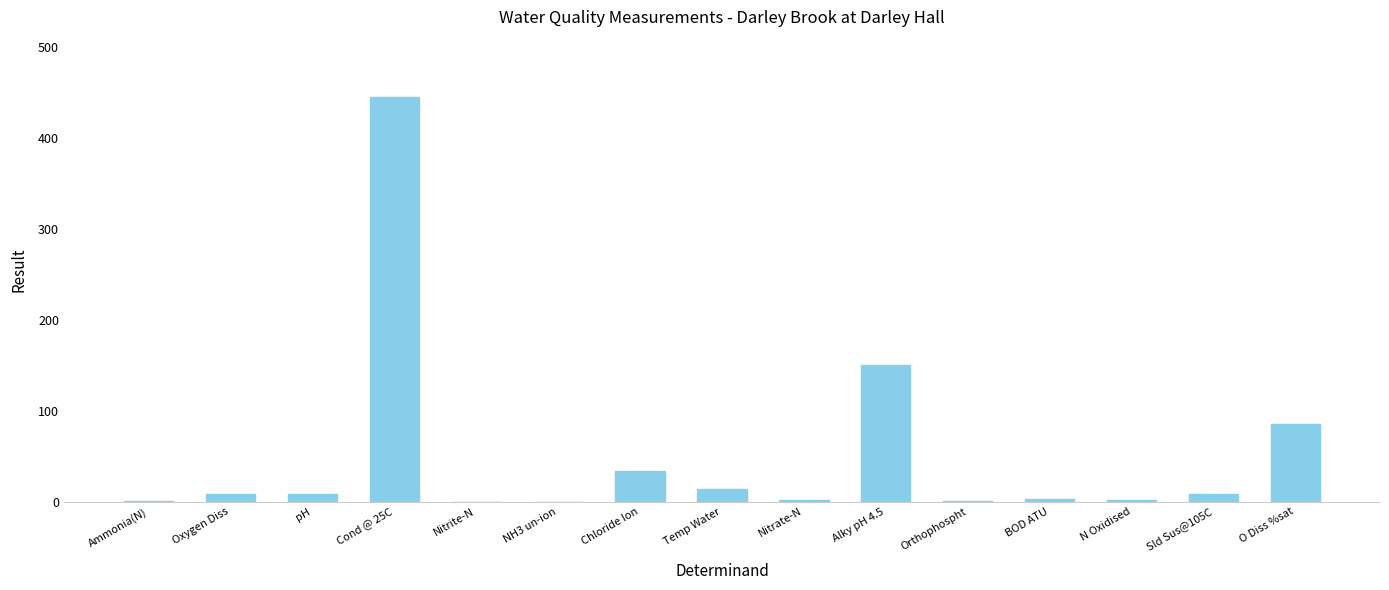

Is it true that the value at Temp Water is 13.6?

True